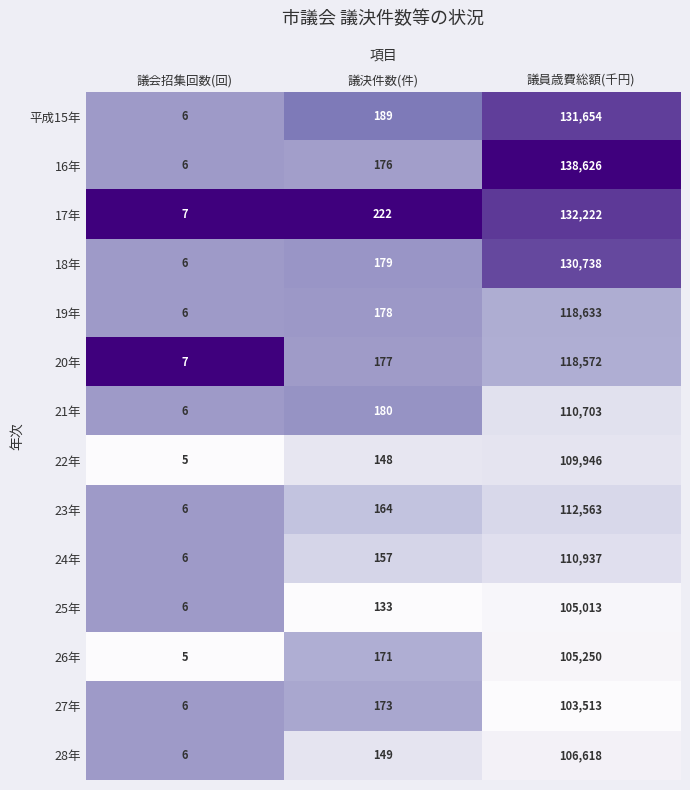

Is the value of 24年 at 議決件数(件) greater than the value of 17年 at 議員歳費総額(千円)?

No